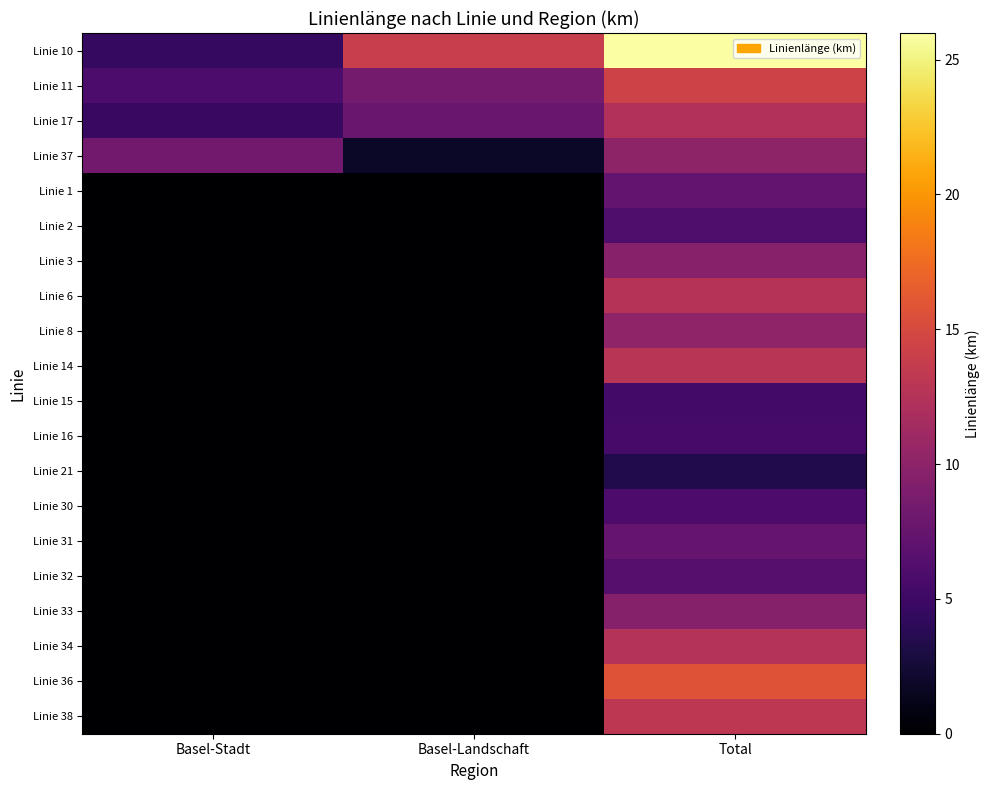

Rank the series at Basel-Stadt from highest to lowest value.

Linie 37, Linie 11, Linie 17, Linie 10, Linie 1, Linie 2, Linie 3, Linie 6, Linie 8, Linie 14, Linie 15, Linie 16, Linie 21, Linie 30, Linie 31, Linie 32, Linie 33, Linie 34, Linie 36, Linie 38